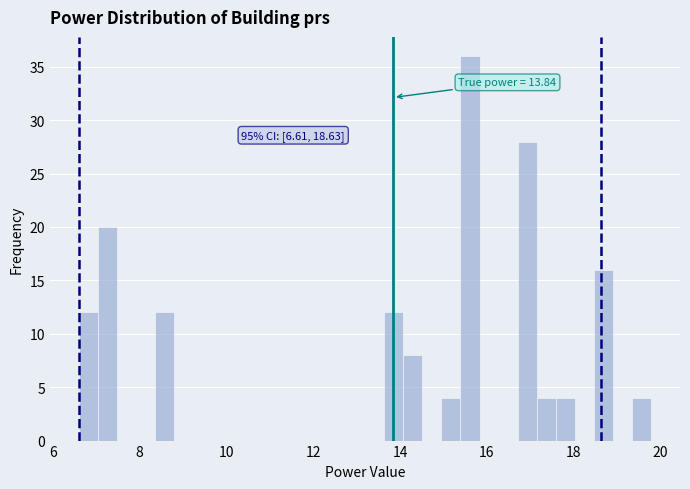

Around what value on the x-axis is the tallest bar? Give the approximate position of its centre, as read against the axis.

15.6